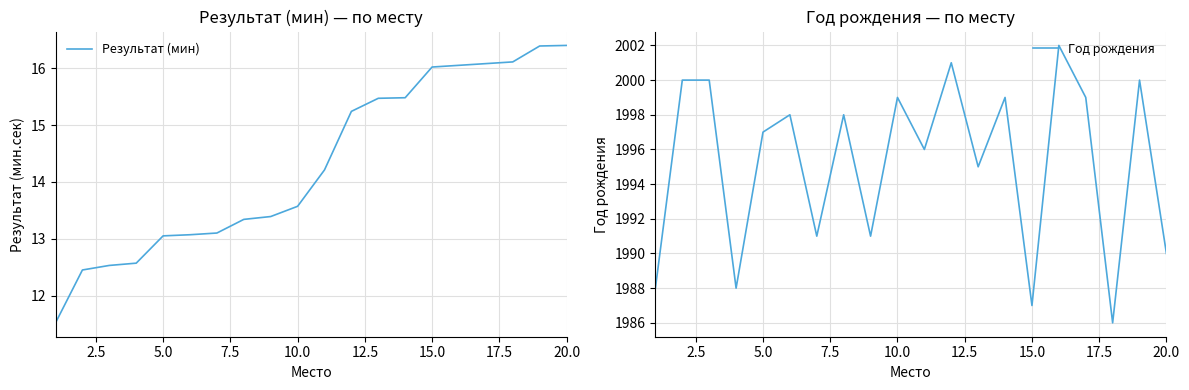

Which series has the largest total across all categories?

Год рождения